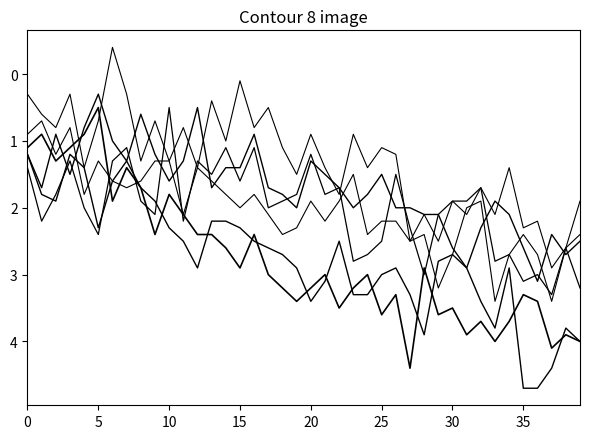

Which label corresponds to the largest value in the chart?

35